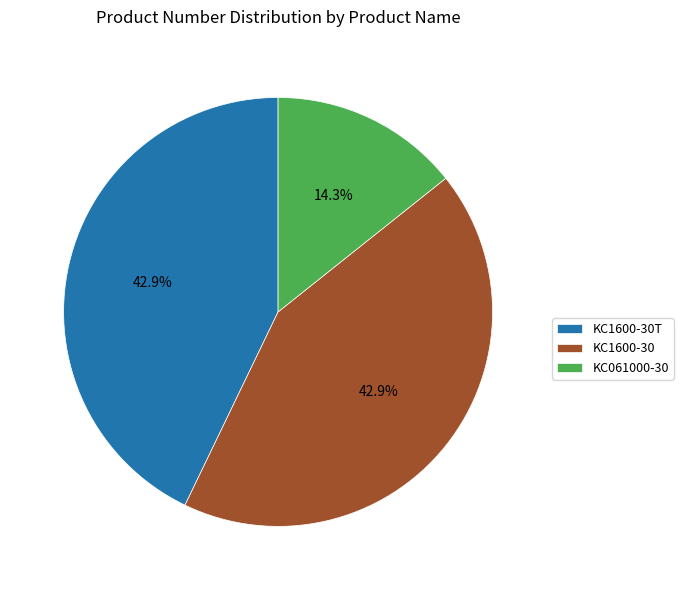

Does KC1600-30 account for over 50% of the chart?

No